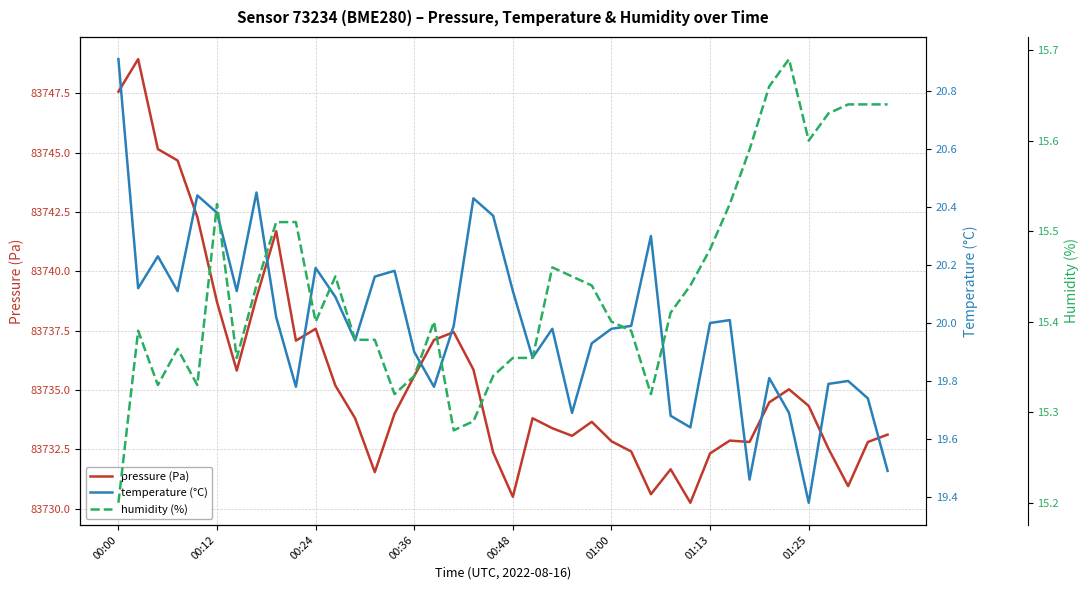

True or false: humidity (%) and temperature (°C) cross at least once.

False